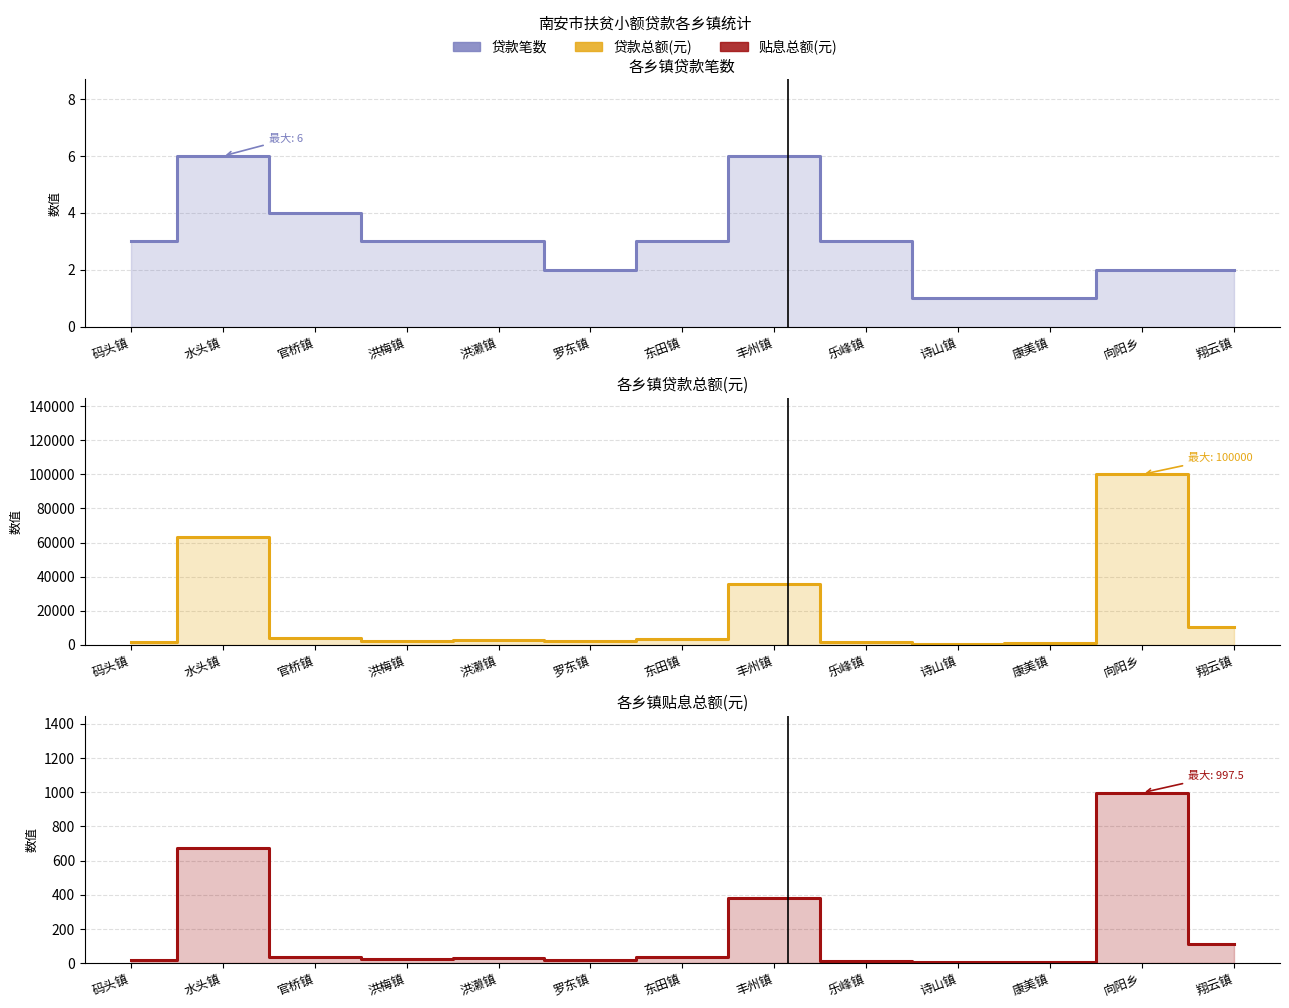

What is the average value of the 贷款总额 series?

17576.9